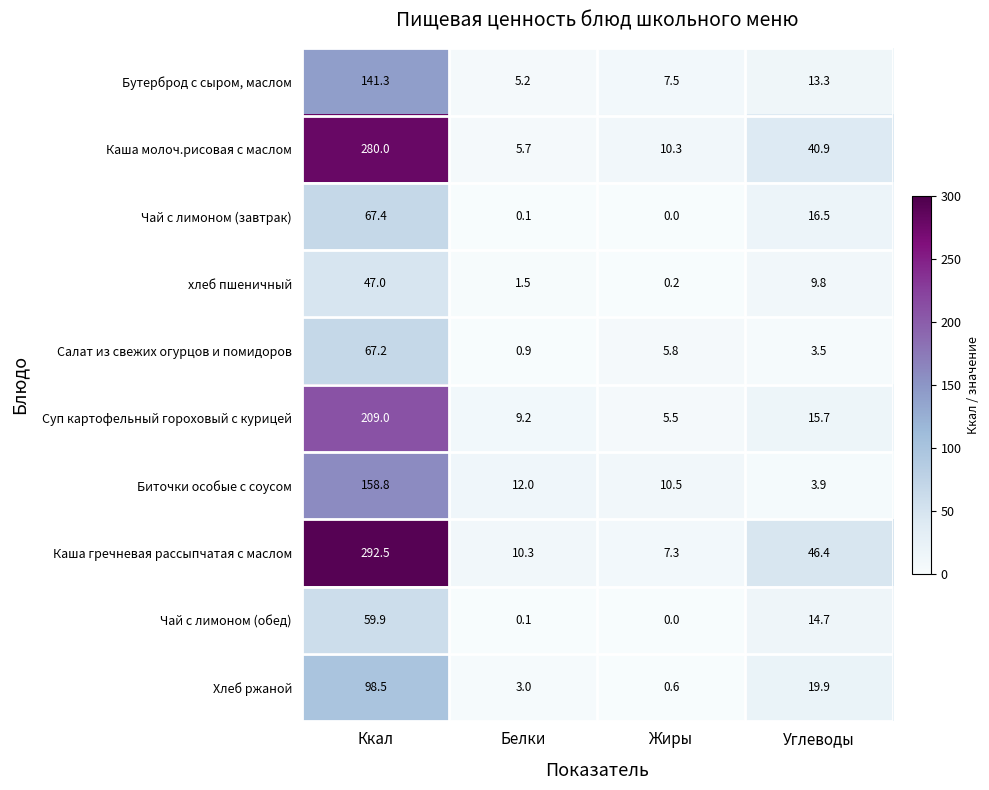

What is the sum of the Хлеб ржаной values at Белки and Жиры?

3.6